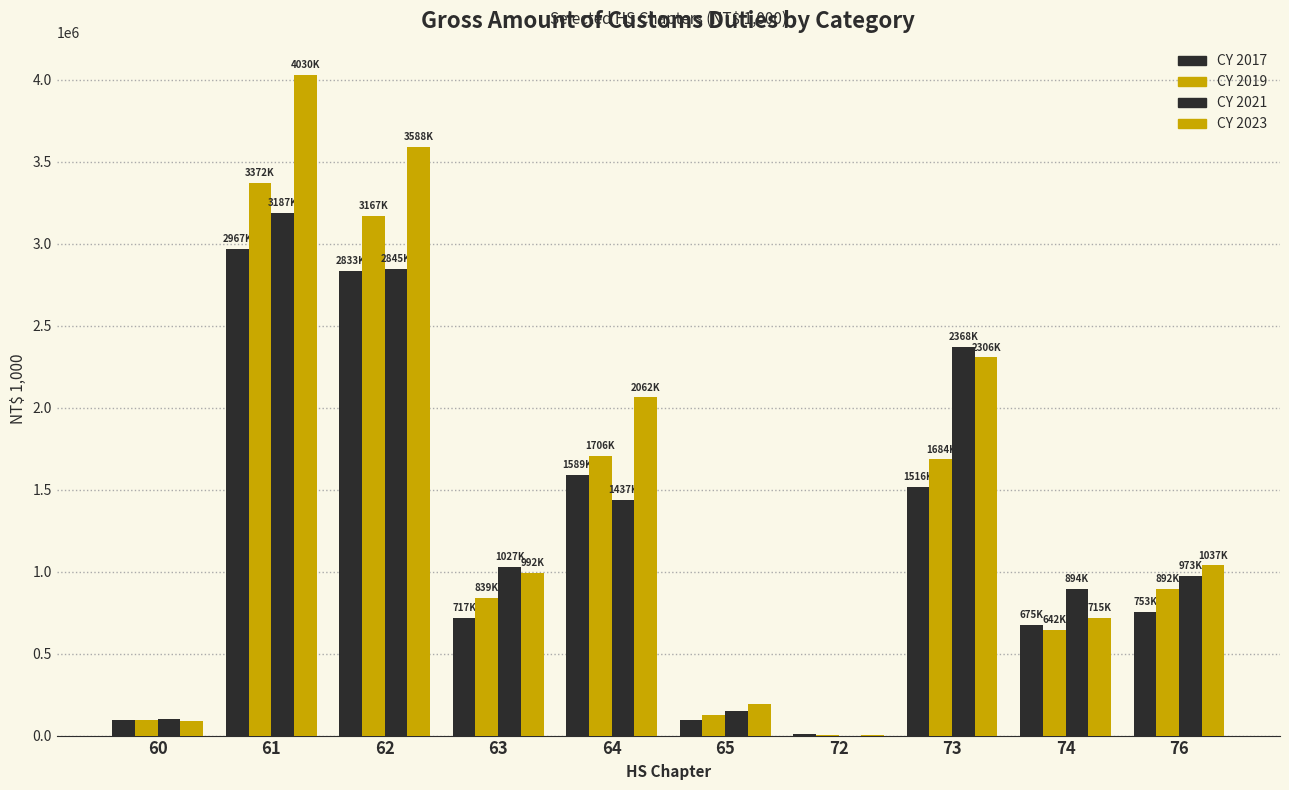

Which series changed the most between 72 and 73?

CY 2021